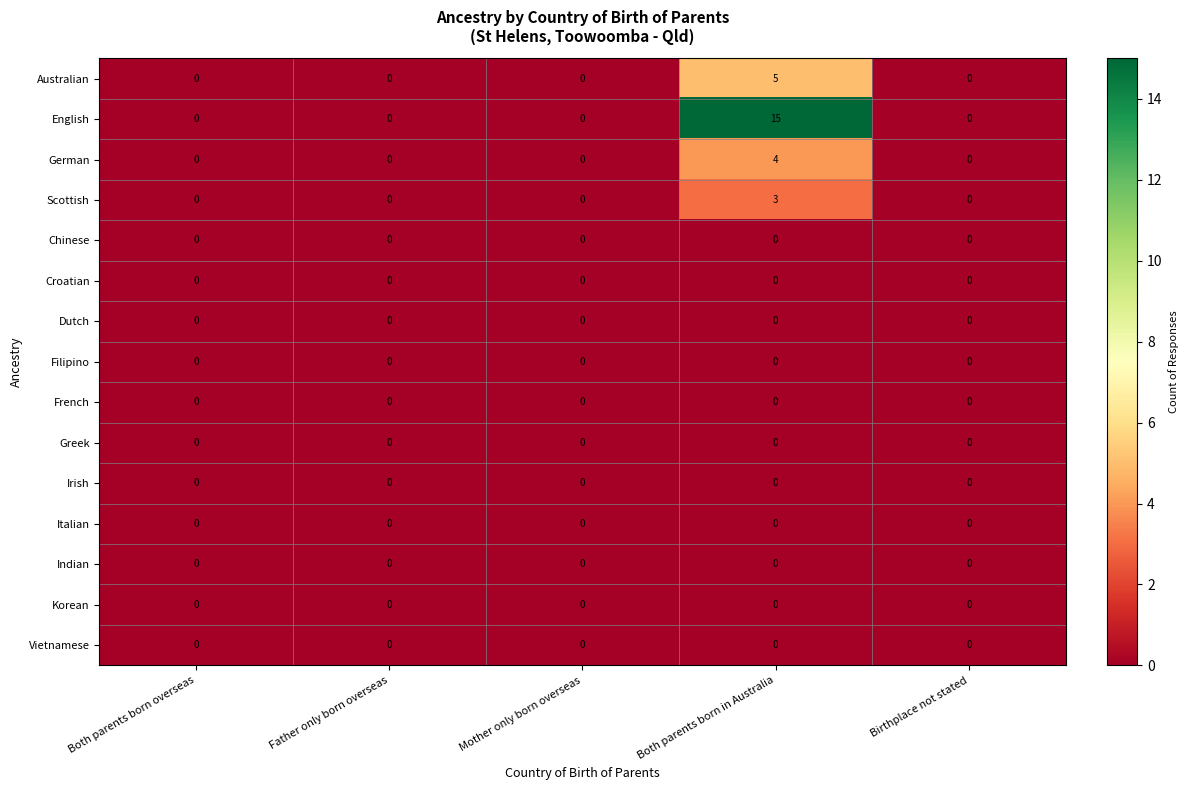

At which category is the sum across all series the highest?

Both parents born in Australia